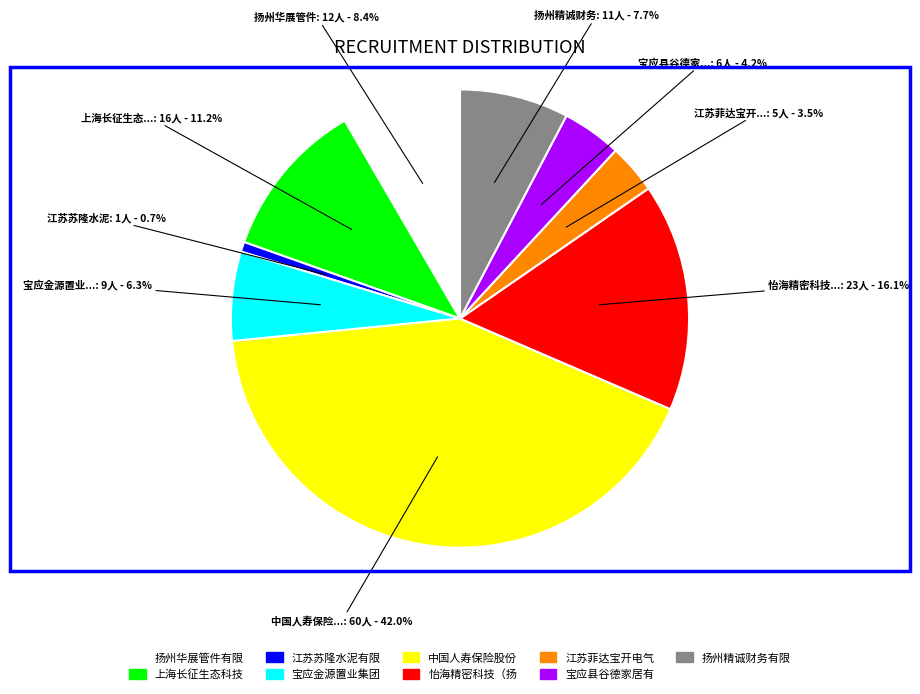

Between 上海长征生态科技 and 中国人寿保险股份, which is larger?

中国人寿保险股份